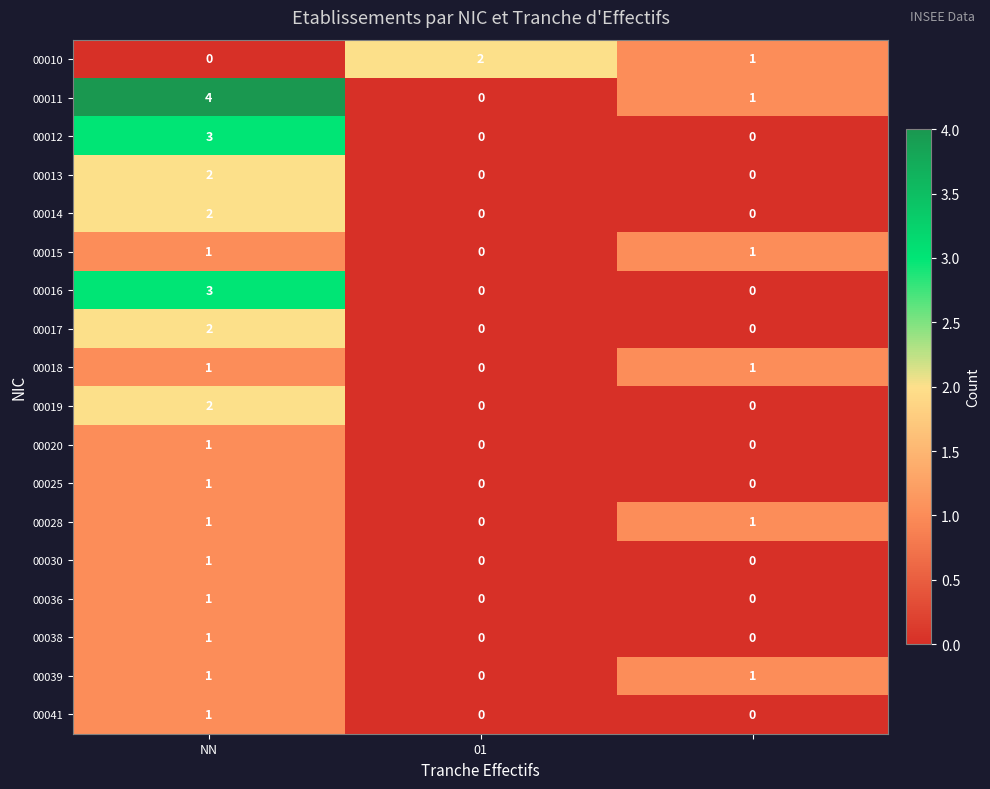

Which series has the widest spread of values?

00011